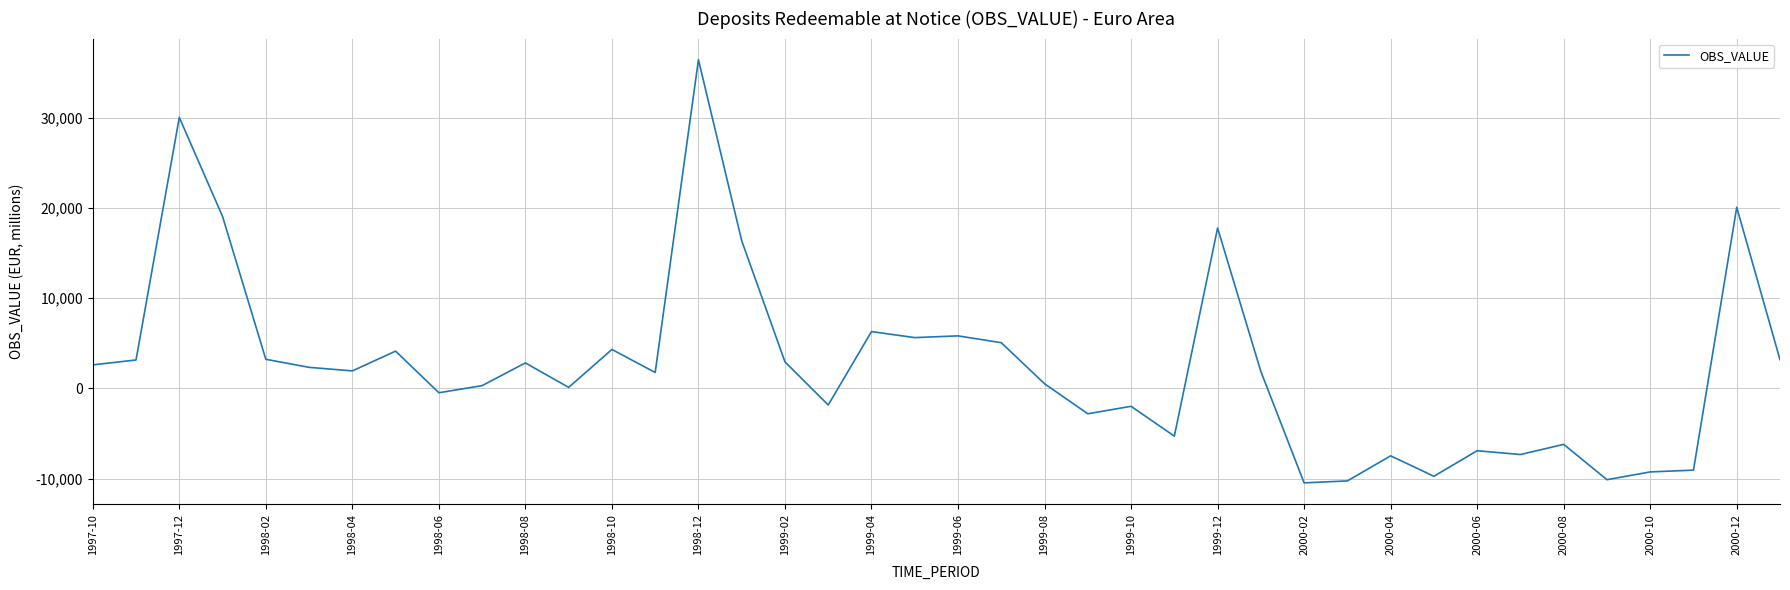

How many lines are shown in the chart?

1